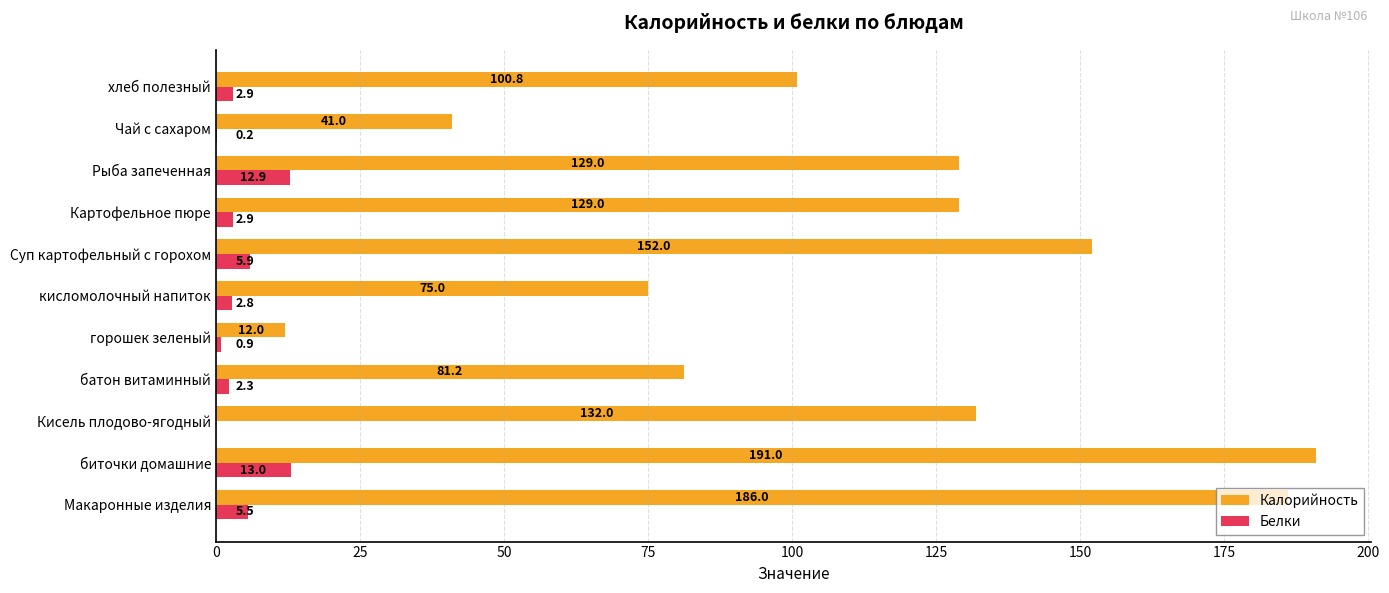

How many values in the Белки series exceed 2?

8